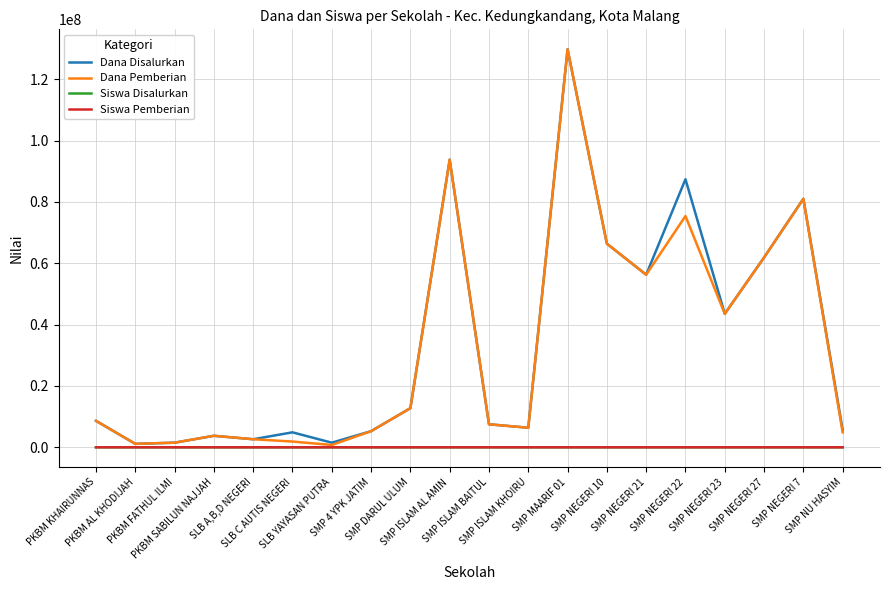

What is the approximate value of Siswa Disalurkan at SMP ISLAM AL AMIN, to the nearest 10?

150